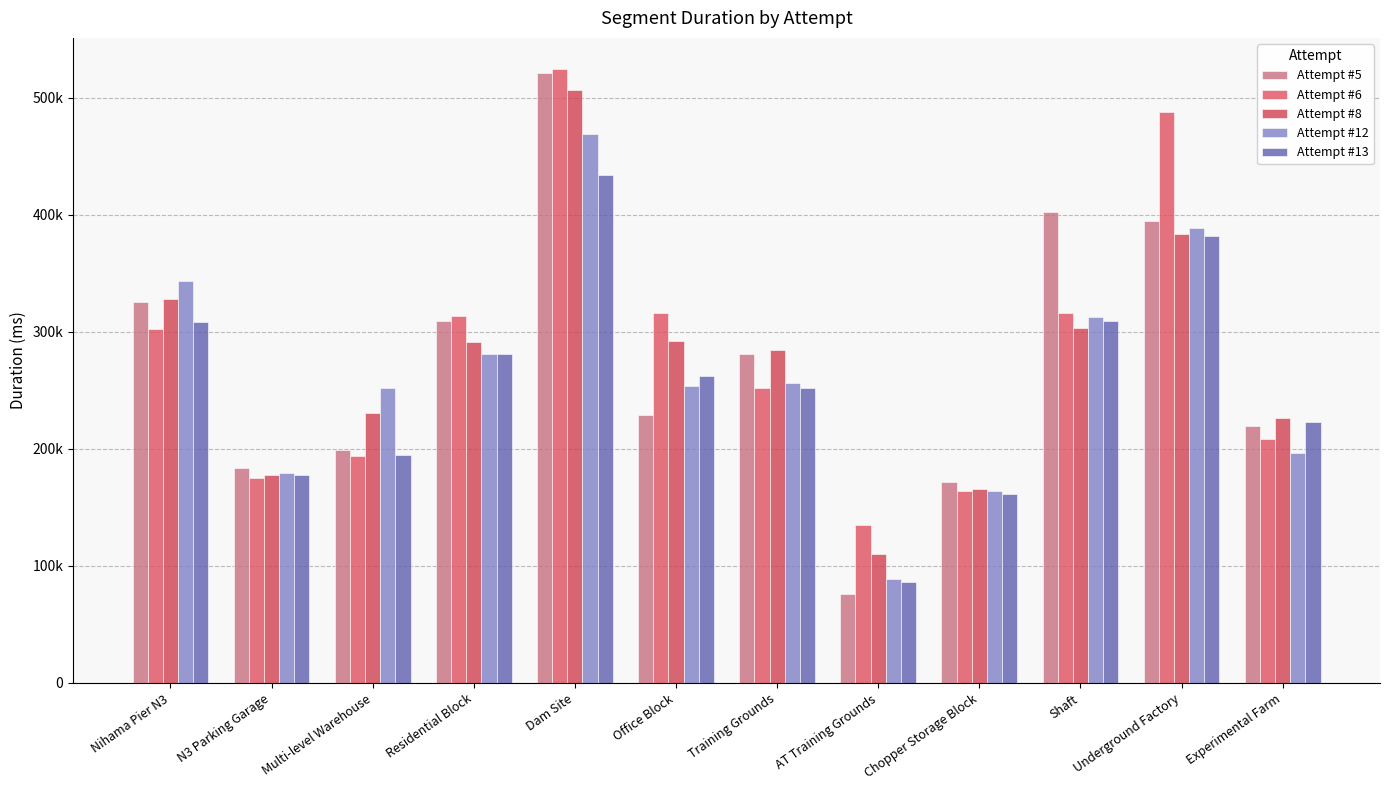

At how many categories does at least one series exceed 271506?

7